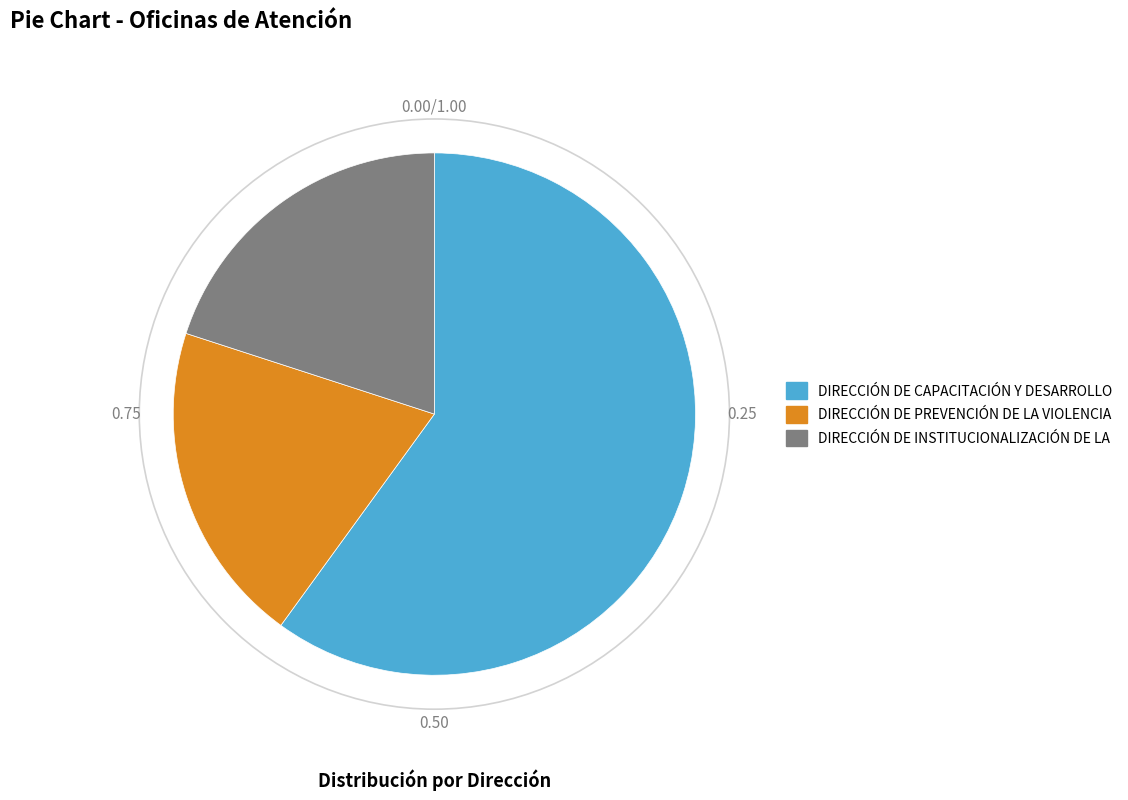

Between DIRECCIÓN DE PREVENCIÓN DE LA VIOLENCIA and DIRECCIÓN DE CAPACITACIÓN Y DESARROLLO, which is larger?

DIRECCIÓN DE CAPACITACIÓN Y DESARROLLO